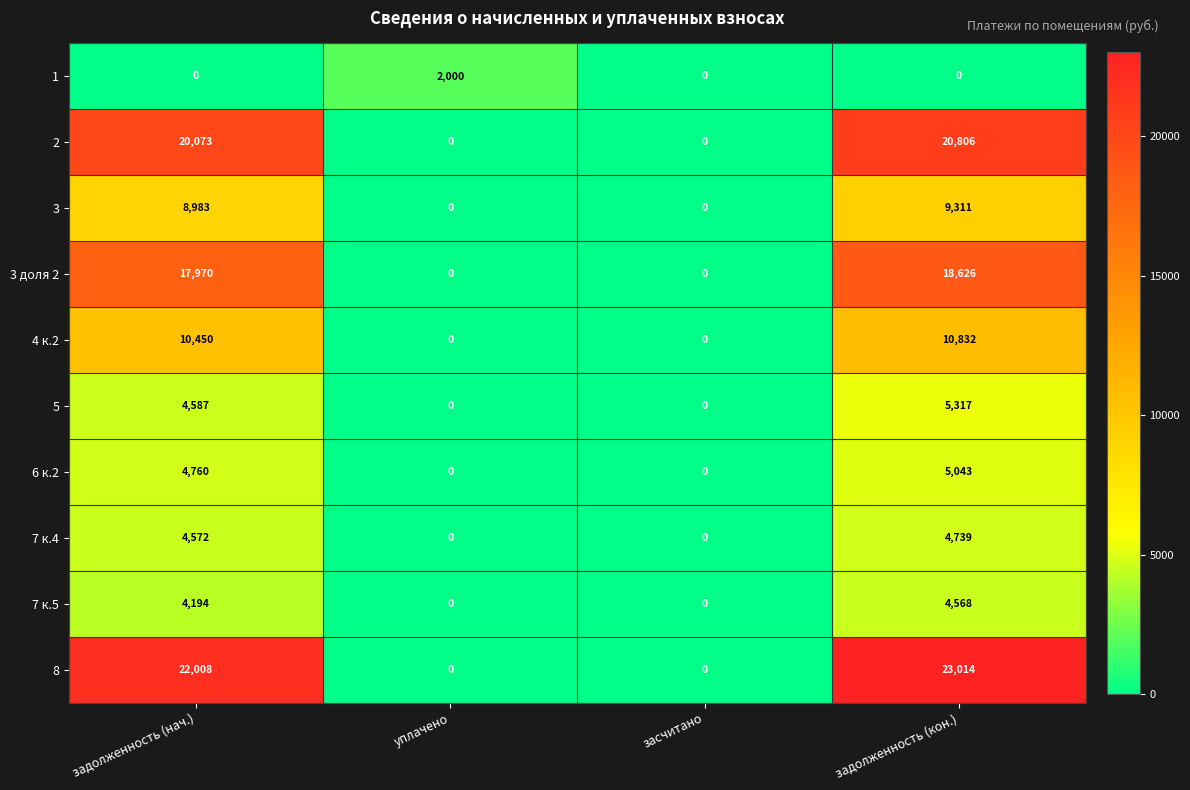

Where is 6 к.2 nearest to the value 2521?

задолженность (нач.)